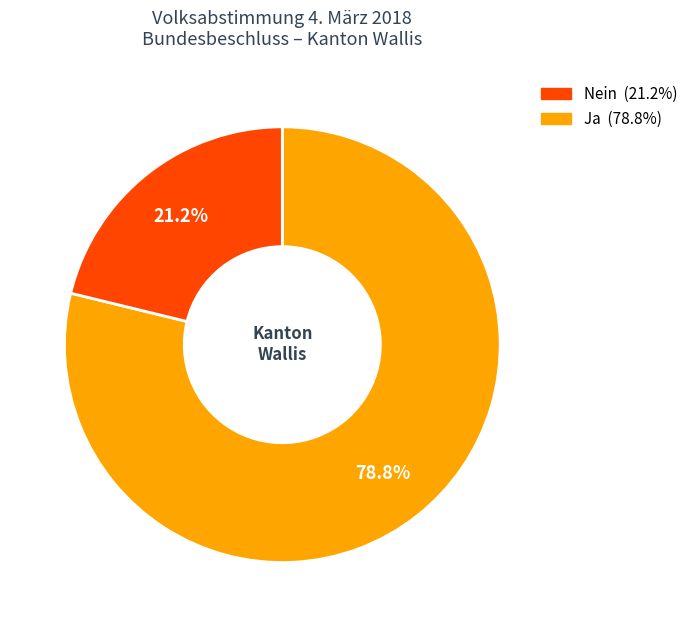

Does any single category account for the majority?

Yes